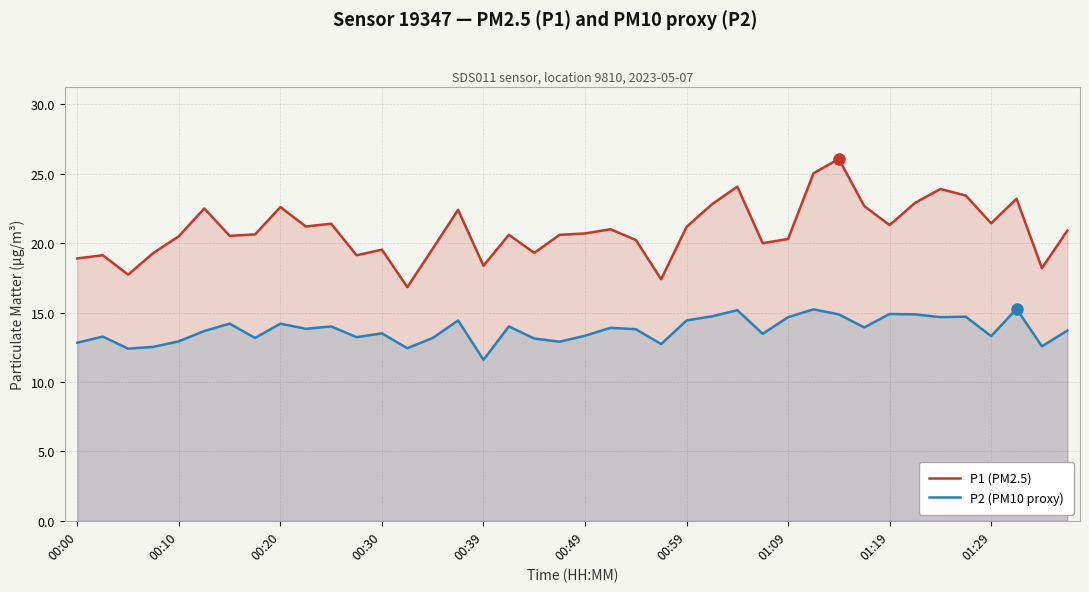

The P1 (PM2.5) series shows 21.0 at 21. True or false?

True